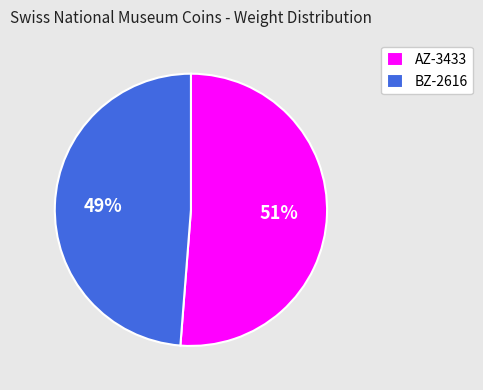

Is there a majority slice in this chart?

Yes